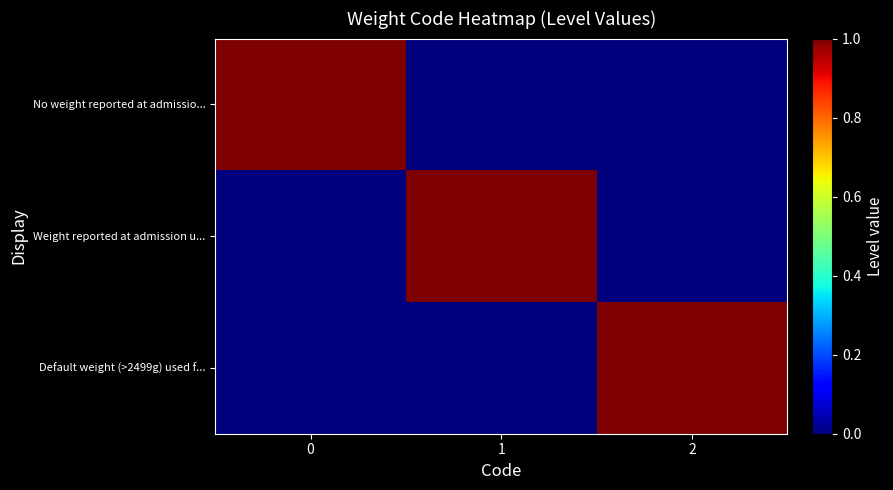

Which series has the largest total across all categories?

row_0